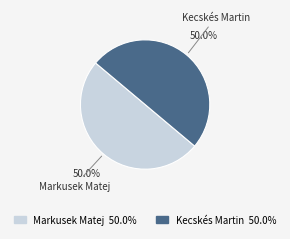

What is the ratio of the value at Markusek Matej to the value at Kecskés Martin?

1.0